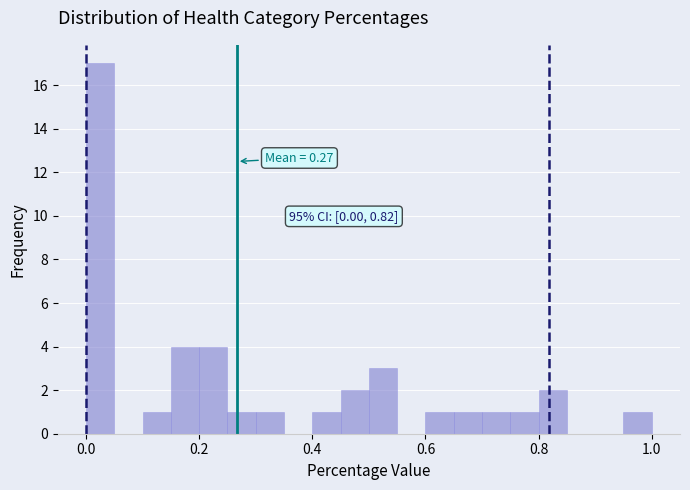

Around what value on the x-axis is the tallest bar? Give the approximate position of its centre, as read against the axis.

0.02